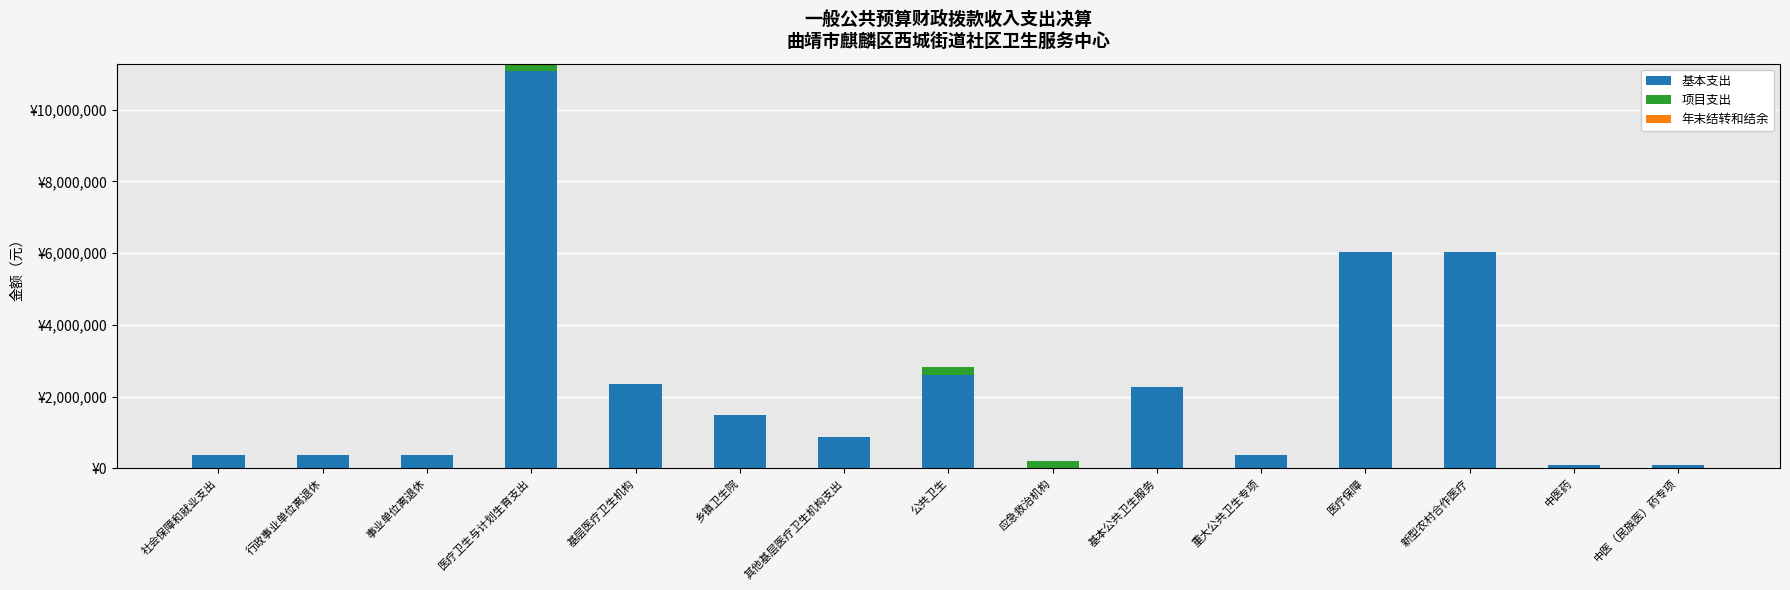

Are the bars grouped side by side (vs. stacked)?

No